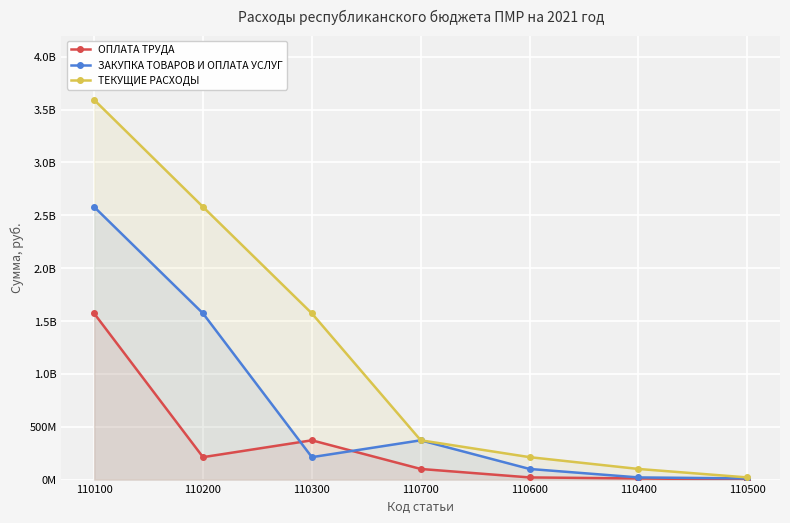

Is the value of ОПЛАТА ТРУДА at 110600 greater than the value of ЗАКУПКА ТОВАРОВ И ОПЛАТА УСЛУГ at 110400?

No